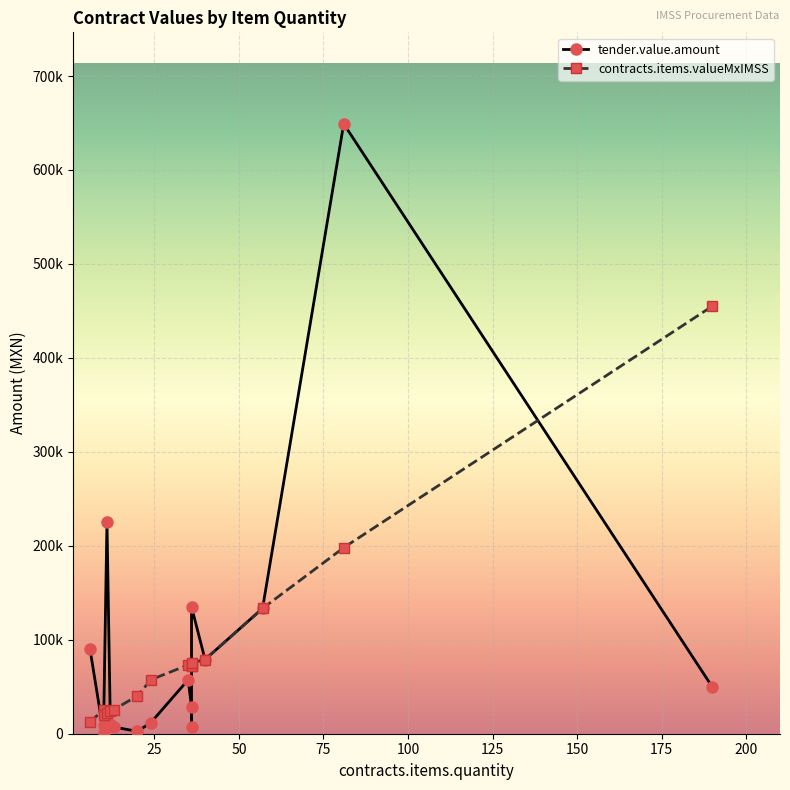

What is the highest value of the tender.value.amount series?

649149.2